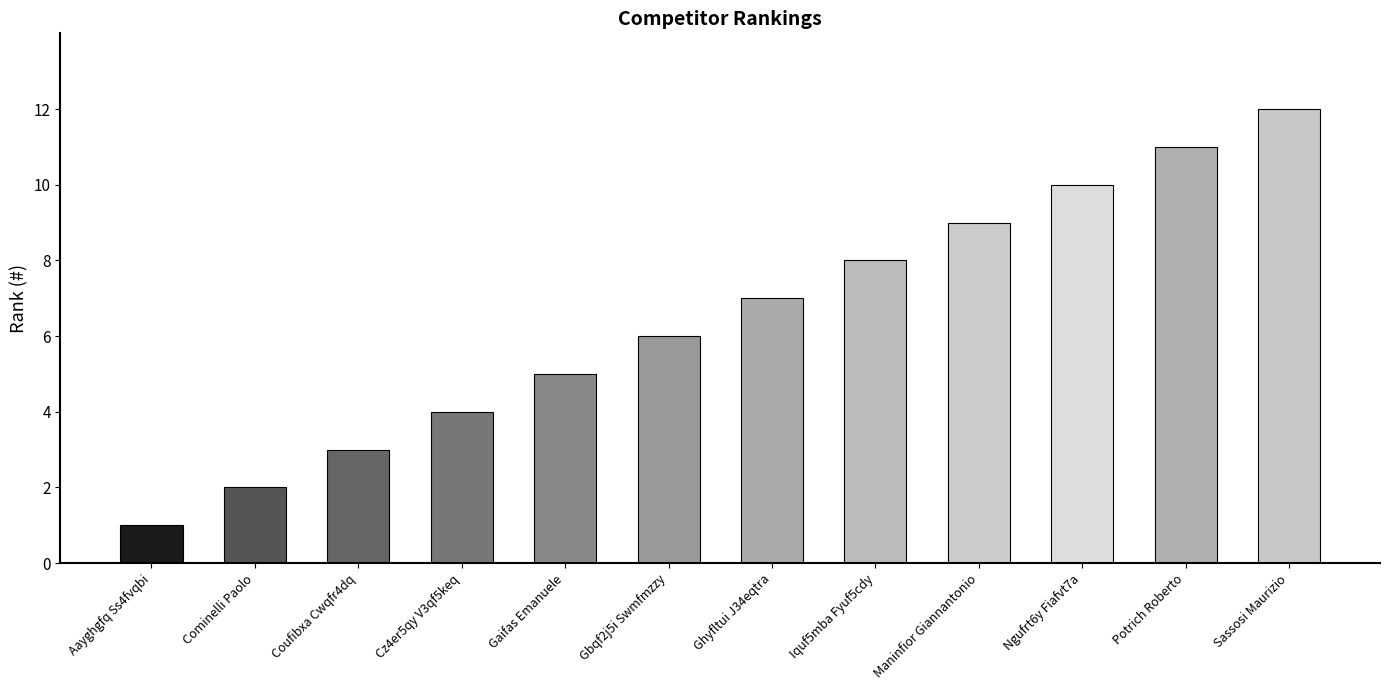

What is the label of the 8th bar from the right?

Gaifas Emanuele